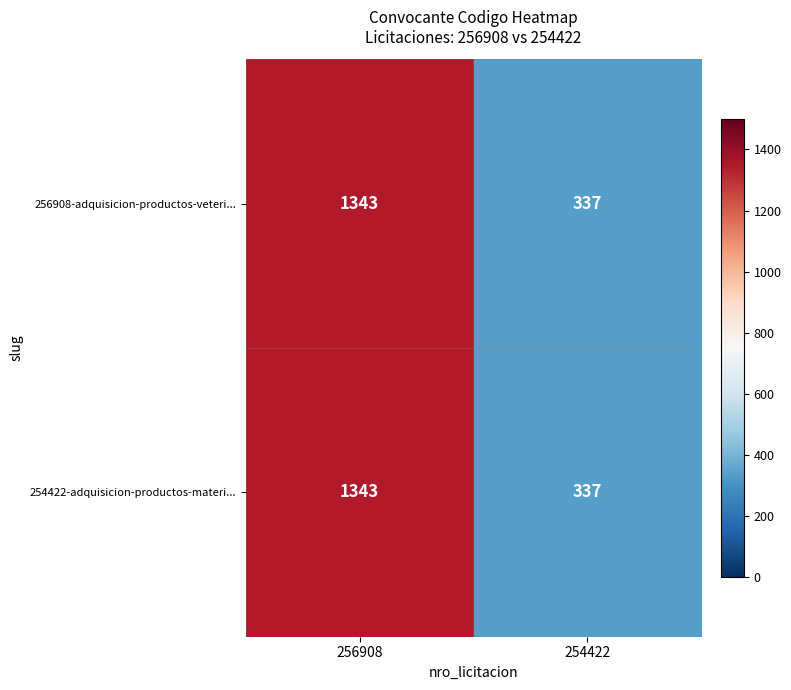

Reading left to right, extract all data points from this chart.

256908-adquisicion-productos-veteri...: 256908=1343	254422=337
254422-adquisicion-productos-materi...: 256908=1343	254422=337